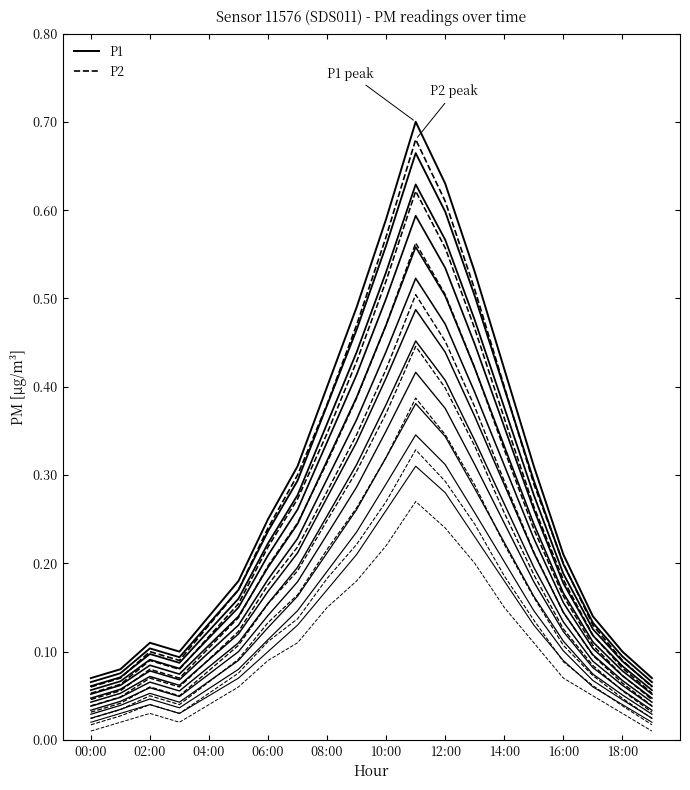

What is the sum of all P2 values?

5.5